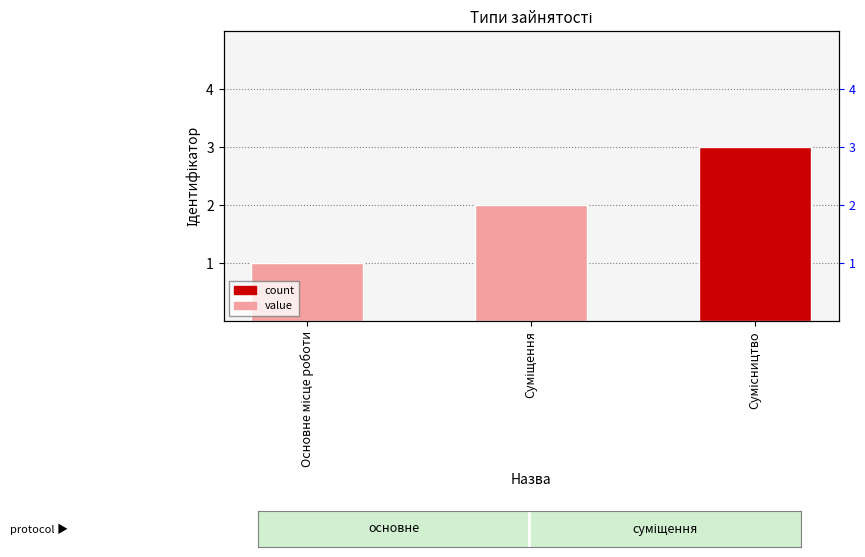

What is the sum of all values?

6